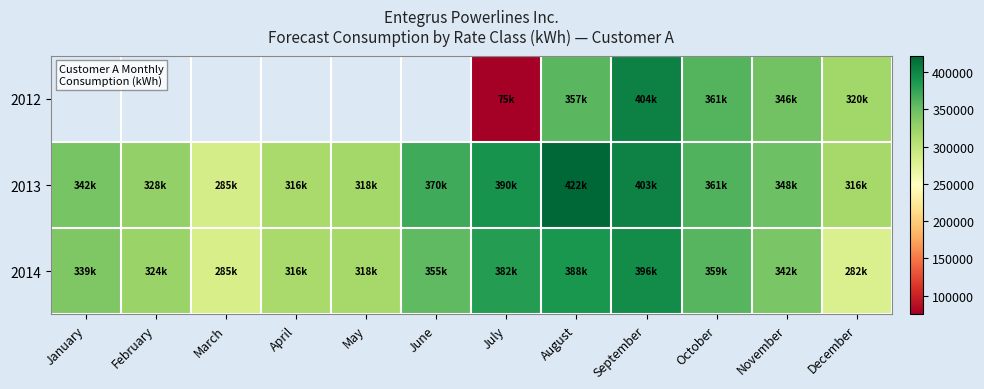

How many distinct data groups are displayed?

3